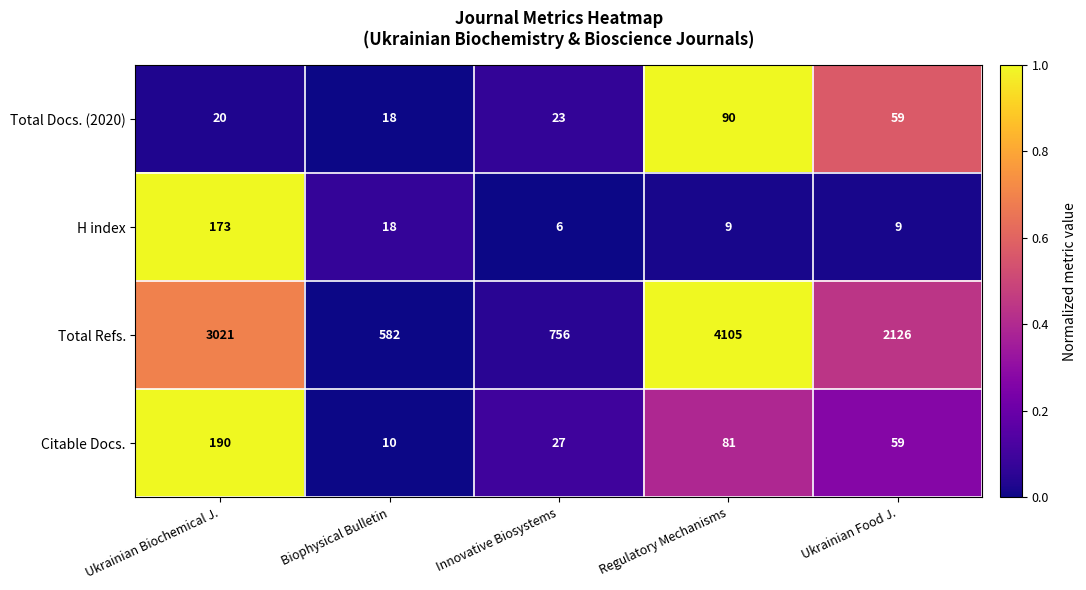

Which category has the highest value in the Total Docs. (2020) series?

Regulatory Mechanisms